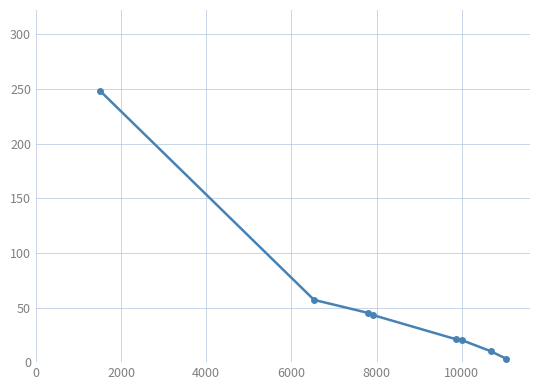

What is the difference between the maximum and second lowest values?

238